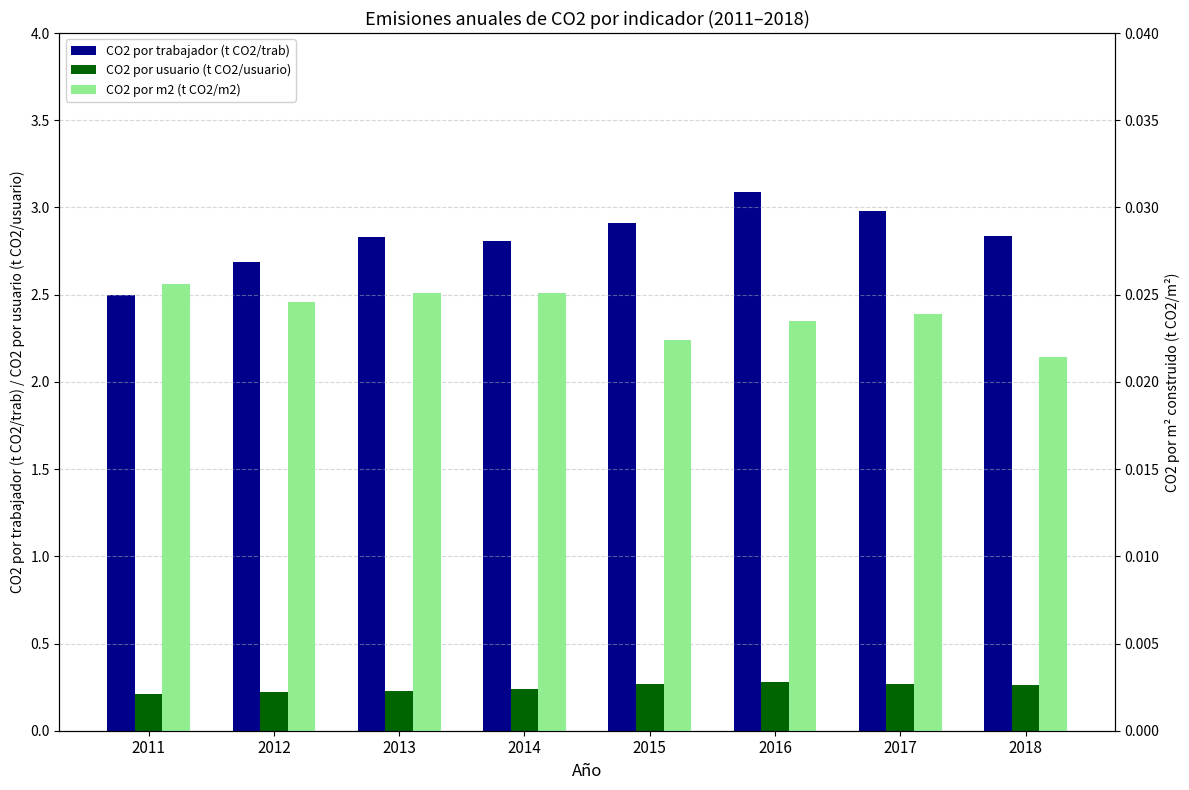

The value of CO2 por usuario (t CO2/usuario) at 2013 is 0.1. True or false?

False